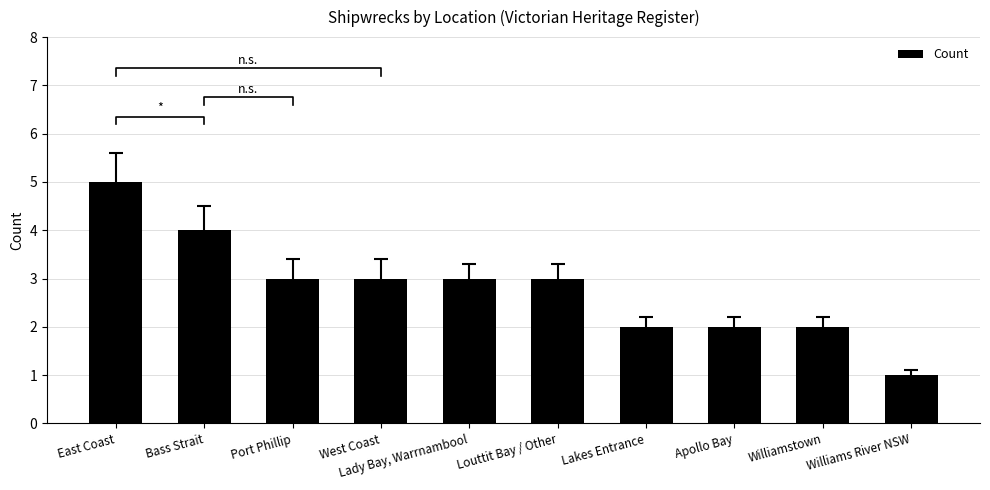

How many data points are above 3?

2